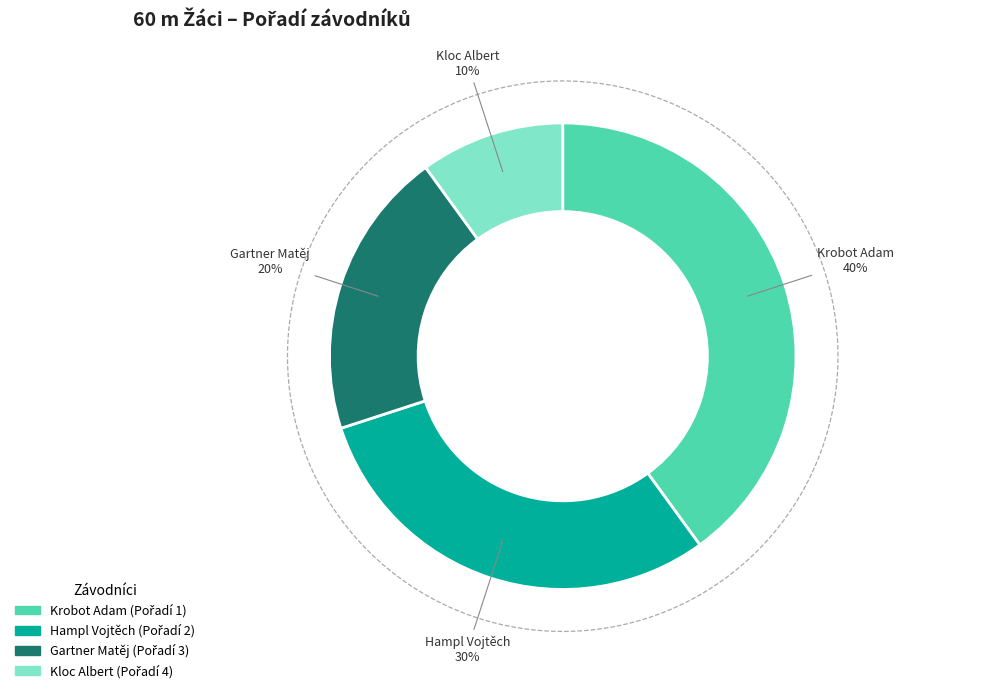

Count the number of slices in the pie.

4